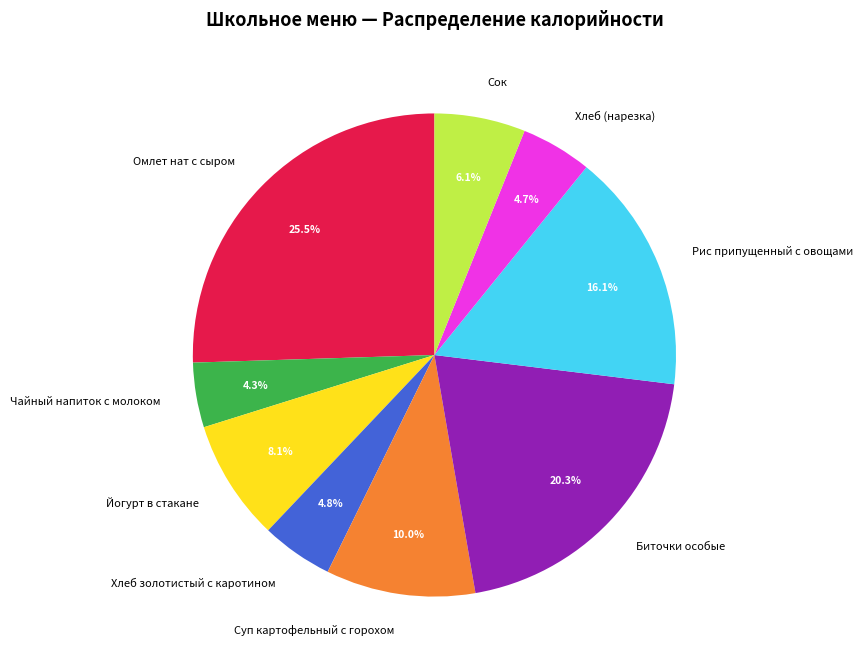

What is the ratio of the value at Сок to the value at Омлет нат с сыром?

0.2